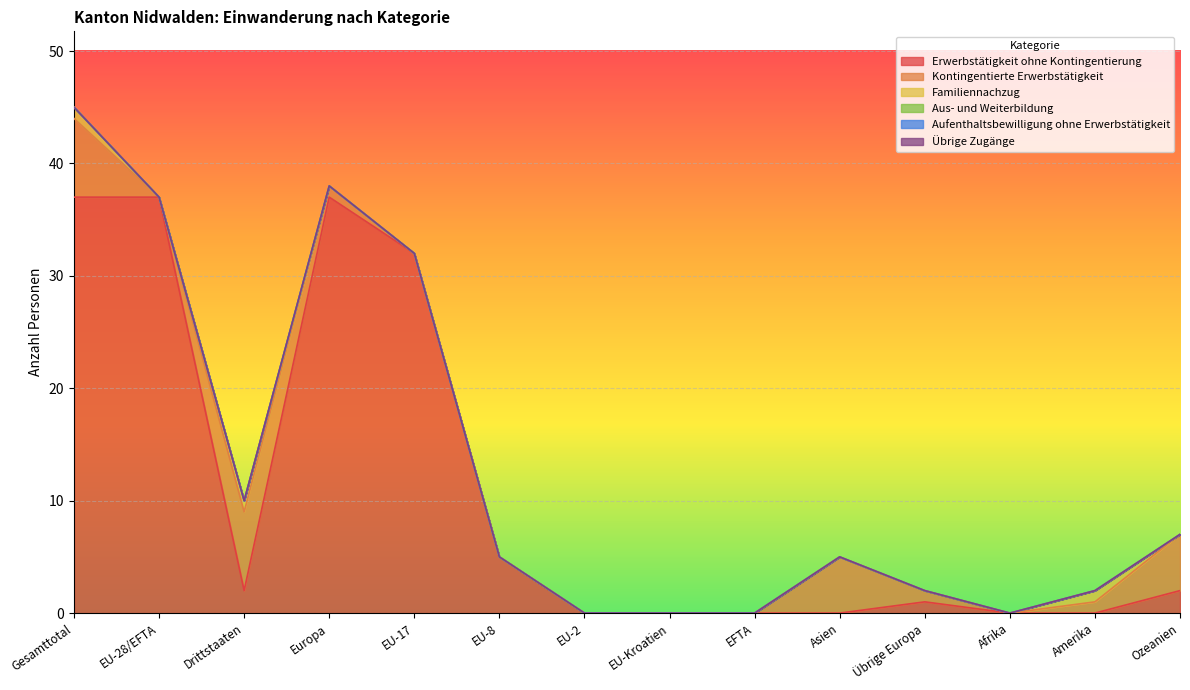

Does the chart display data point markers on the line(s)?

No